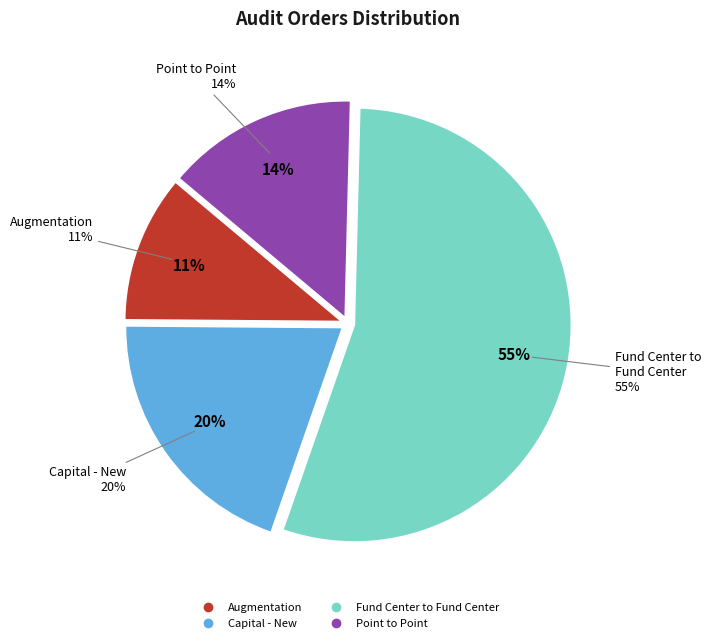

Is it true that TF-05 is 20% of the pie?

False